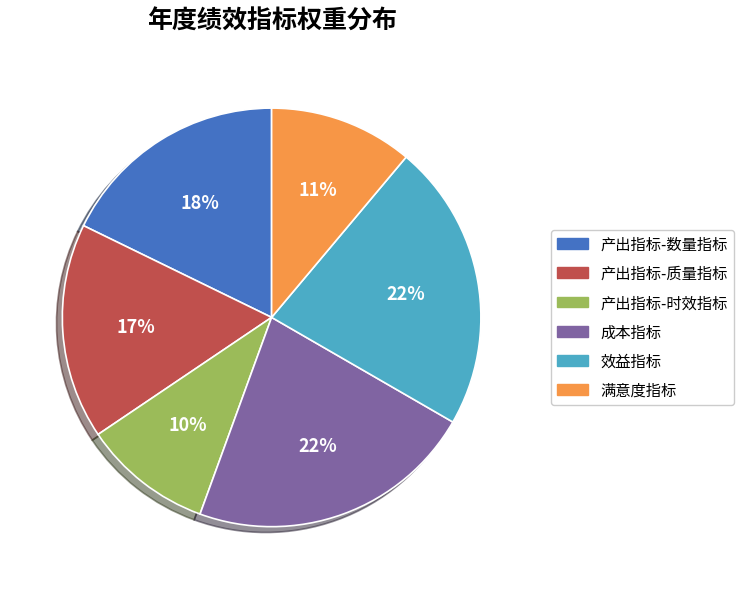

How many slices are in this pie chart?

6